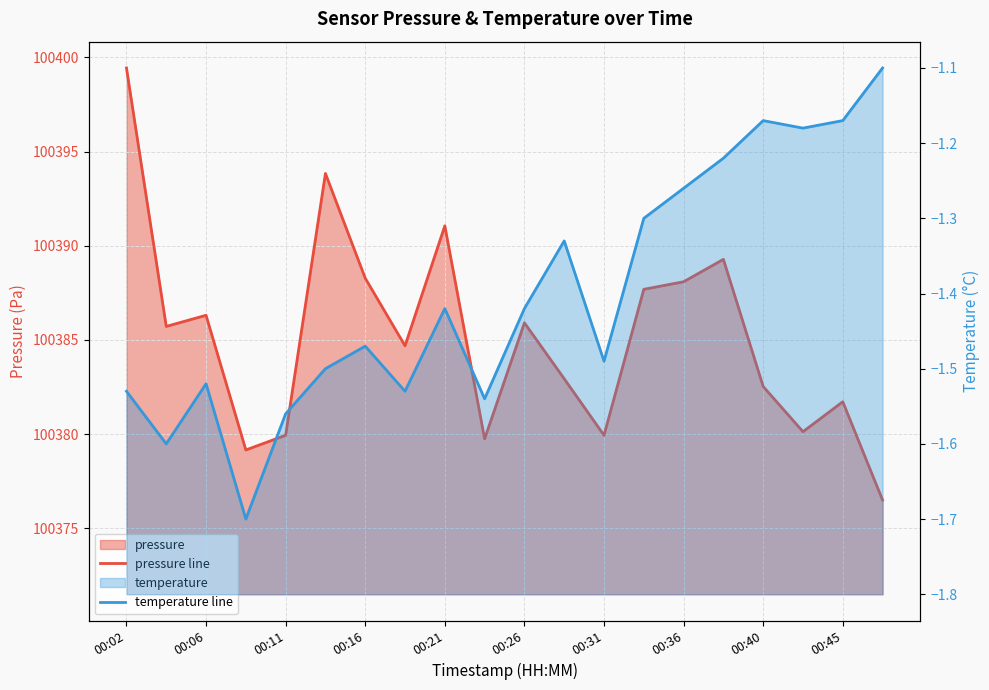

Between 10 and 19, which series saw the biggest shift?

pressure line